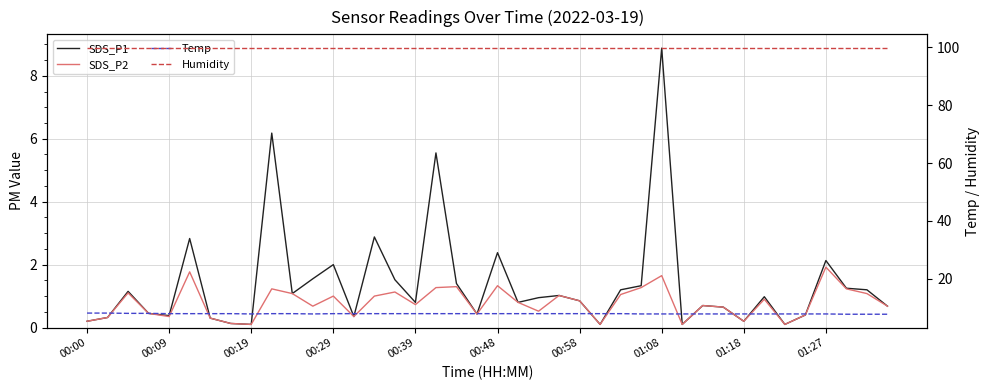

At 33, list the series in order from smallest to largest.

SDS_P2, SDS_P1, Temp, Humidity